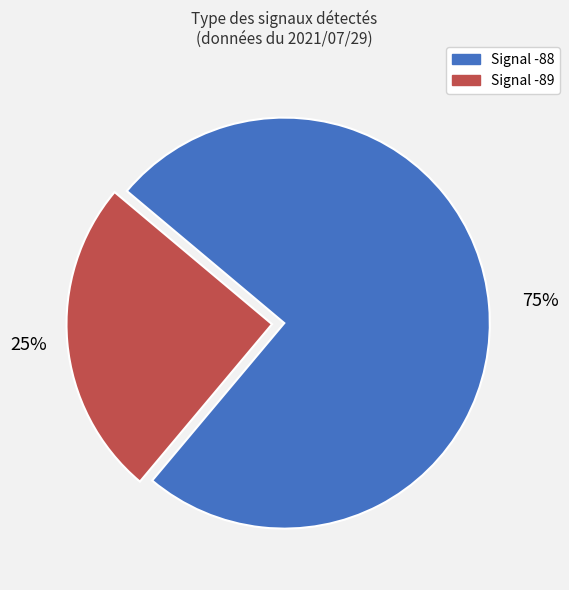

Approximately how many times larger is the value at Signal -88 compared to Signal -89?

3.0